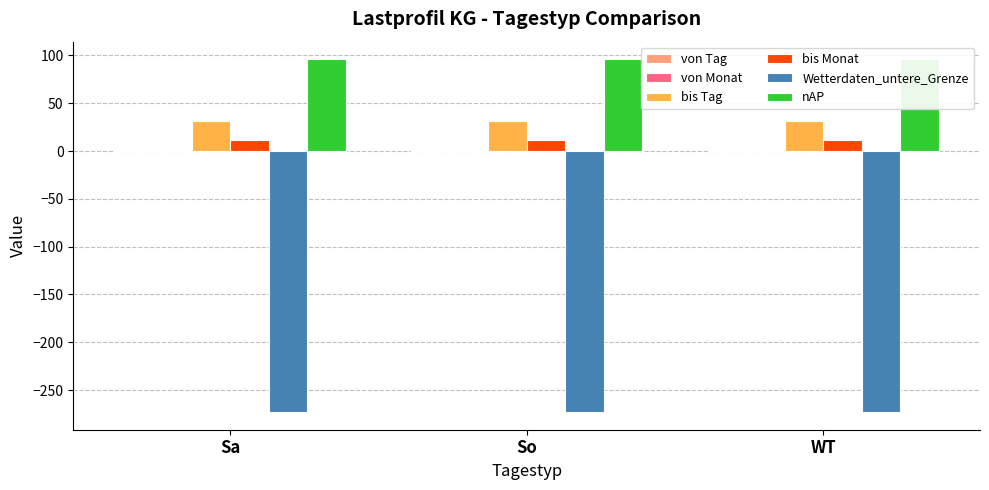

Is it true that von Monat equals 0 at Sa?

False